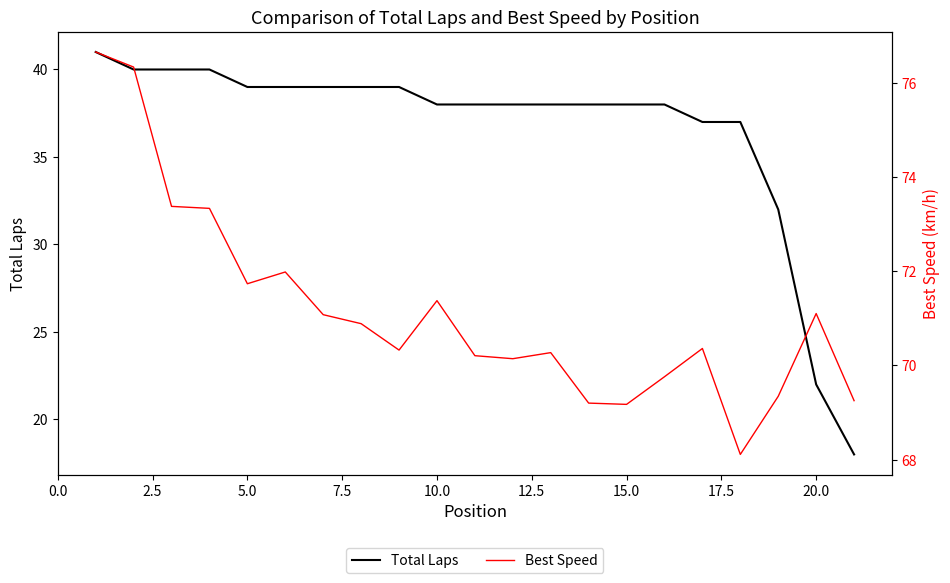

What is the lowest value of the Total Laps series?

18